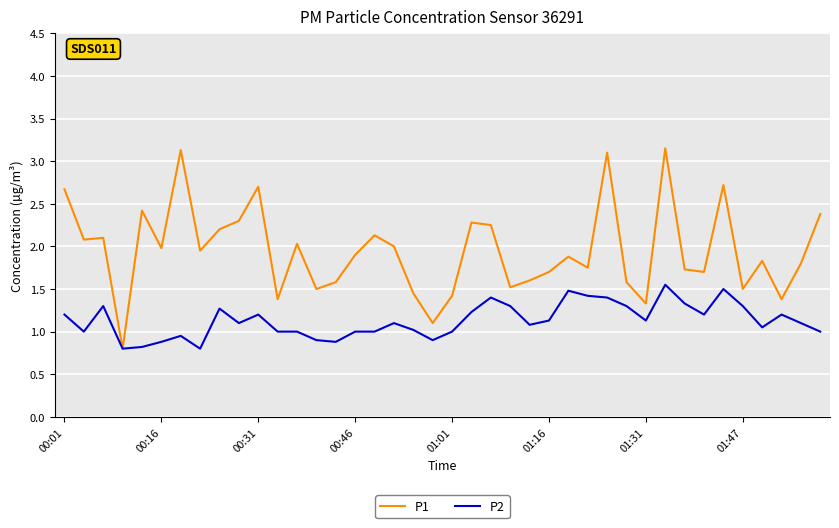

Which series has the largest range (max minus min)?

P1